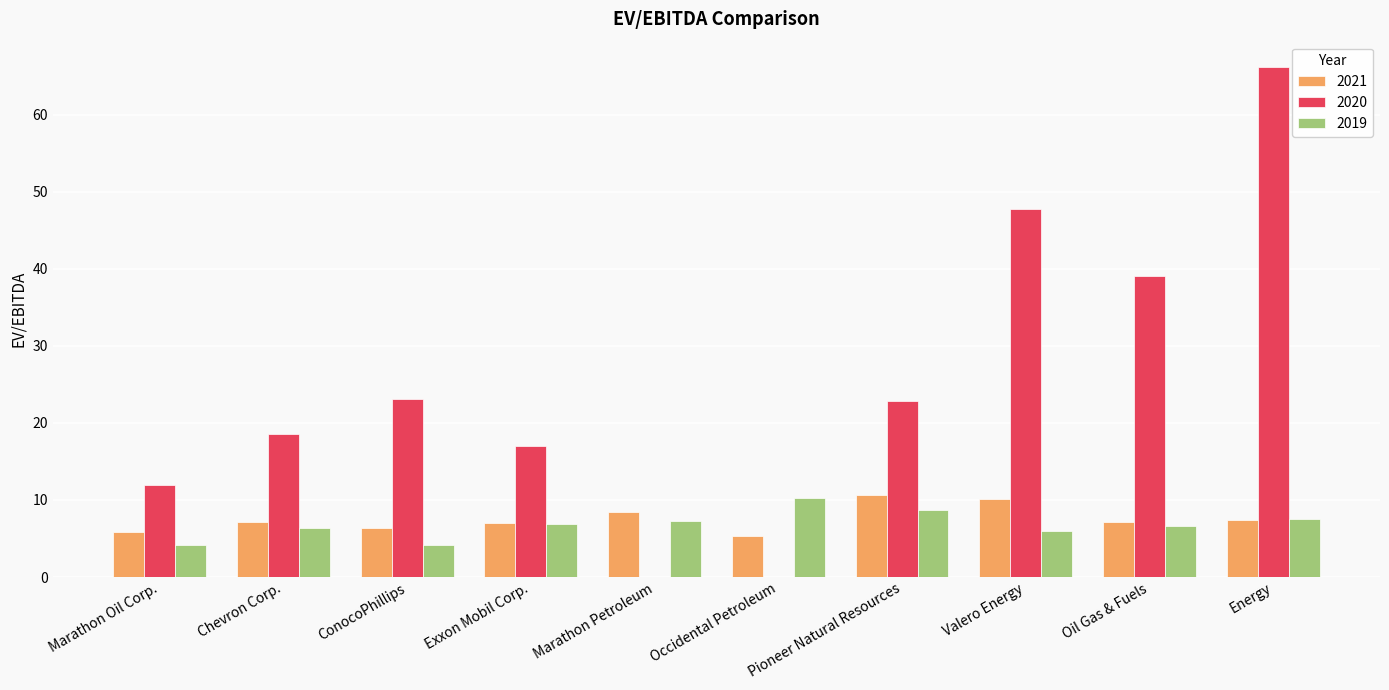

The value of 2021 at Exxon Mobil Corp. is 9.4. True or false?

False